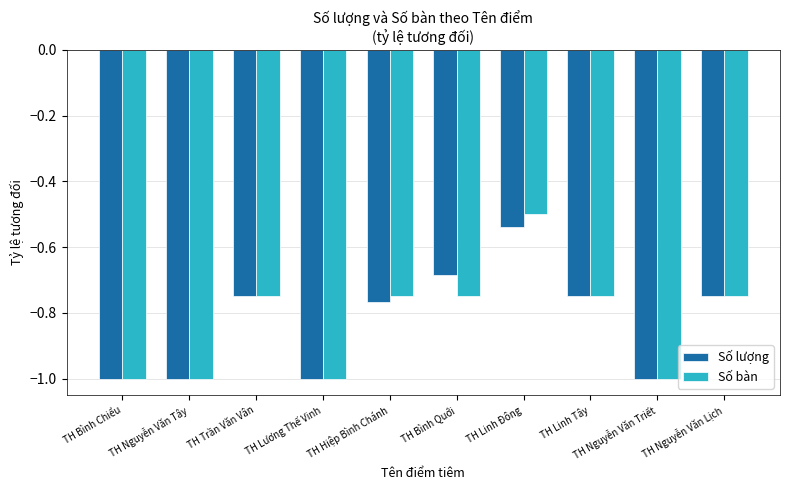

What is the difference between the maximum and minimum values in the Số lượng series?

0.5